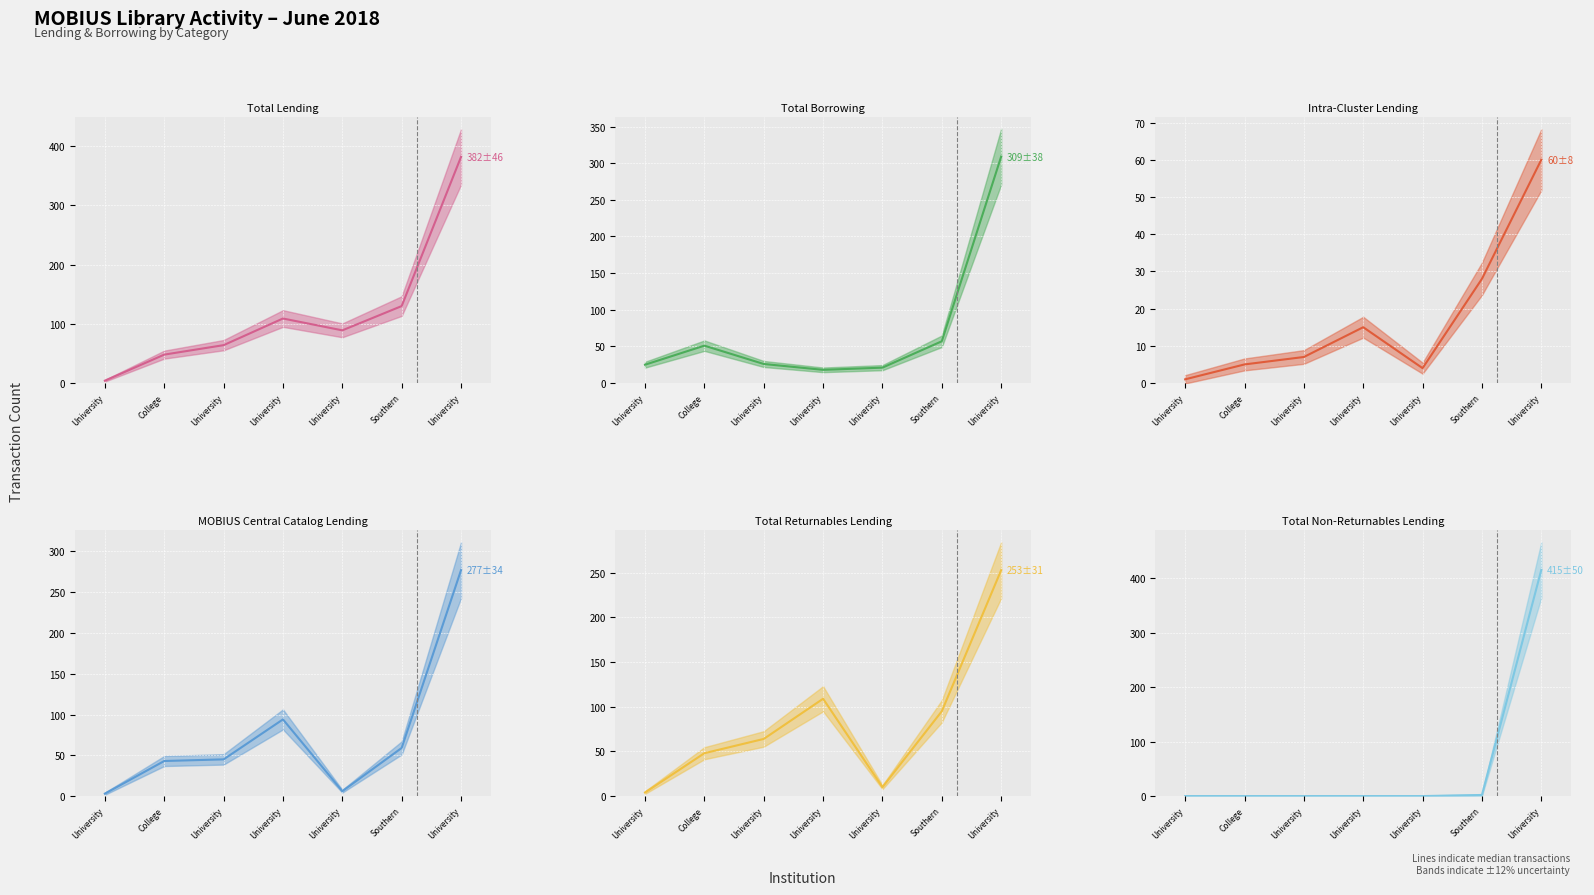

Count the number of categories in the chart.

7